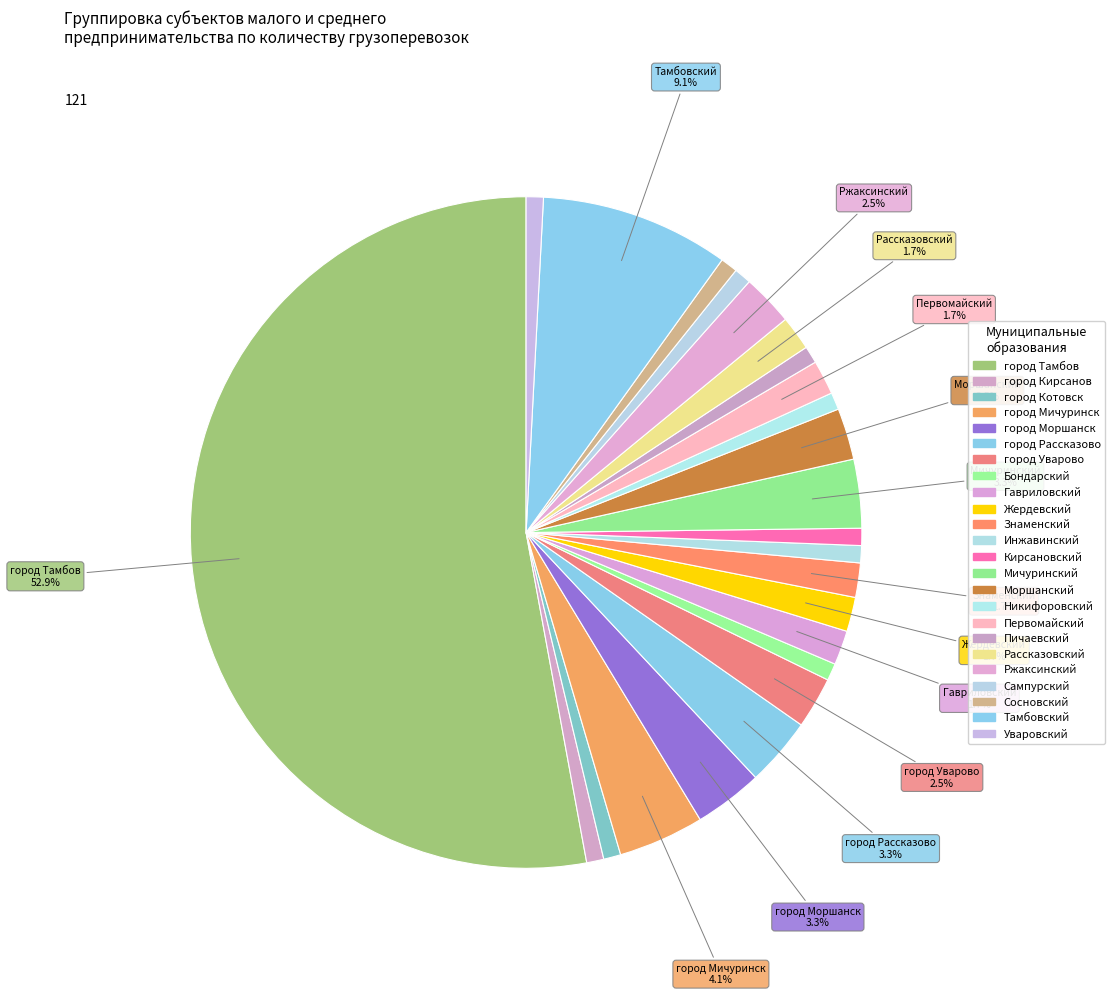

Is it true that Моршанский is 2% of the pie?

True